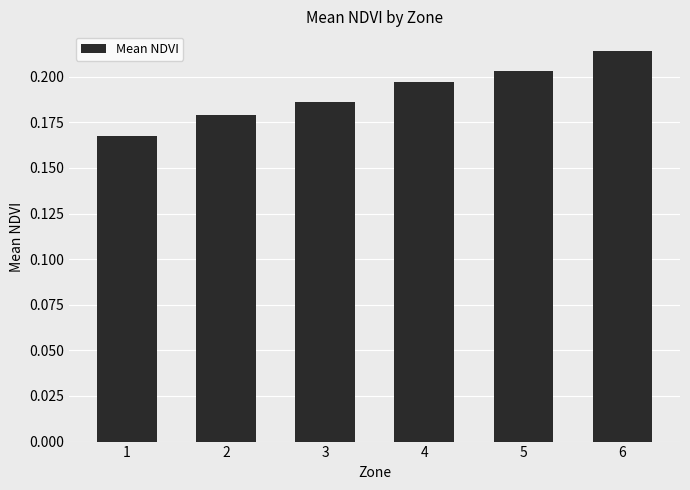

The value at 4 is 0.1. True or false?

False